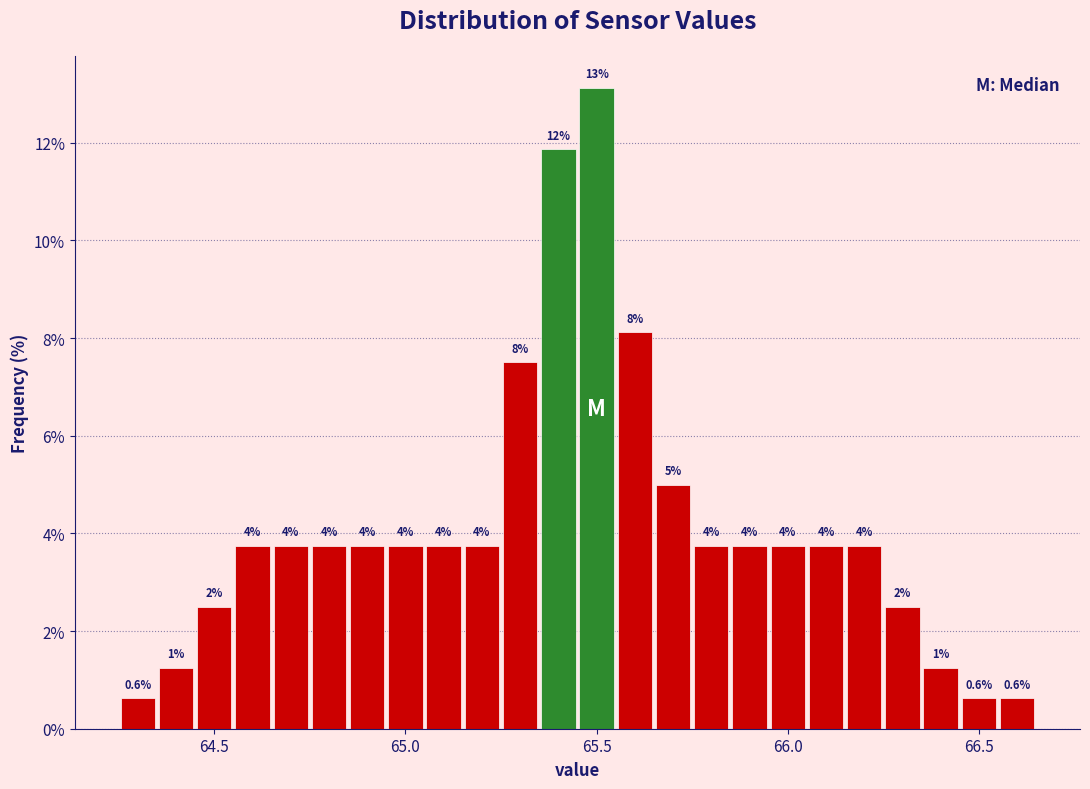

Read against the x-axis, roughly where is the centre of the tallest bar?

65.50